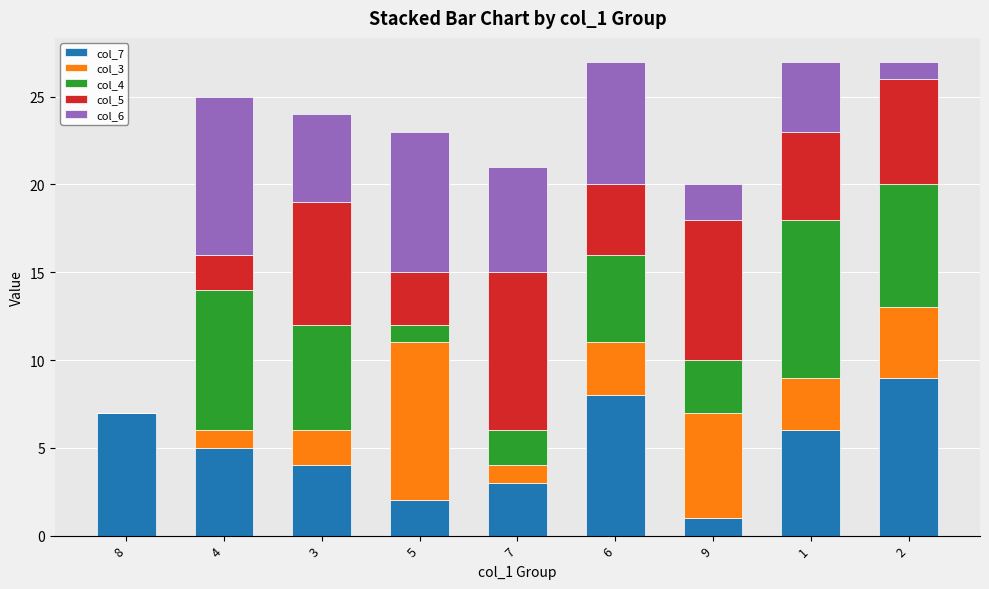

List the labels in order of col_7 value, largest first.

2, 6, 8, 1, 4, 3, 7, 5, 9